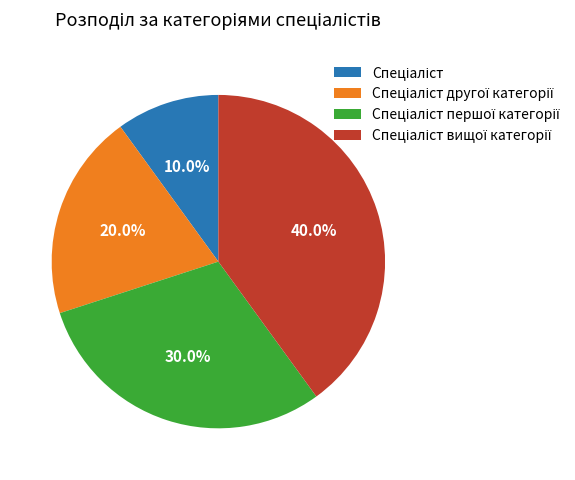

Does any single category account for the majority?

No